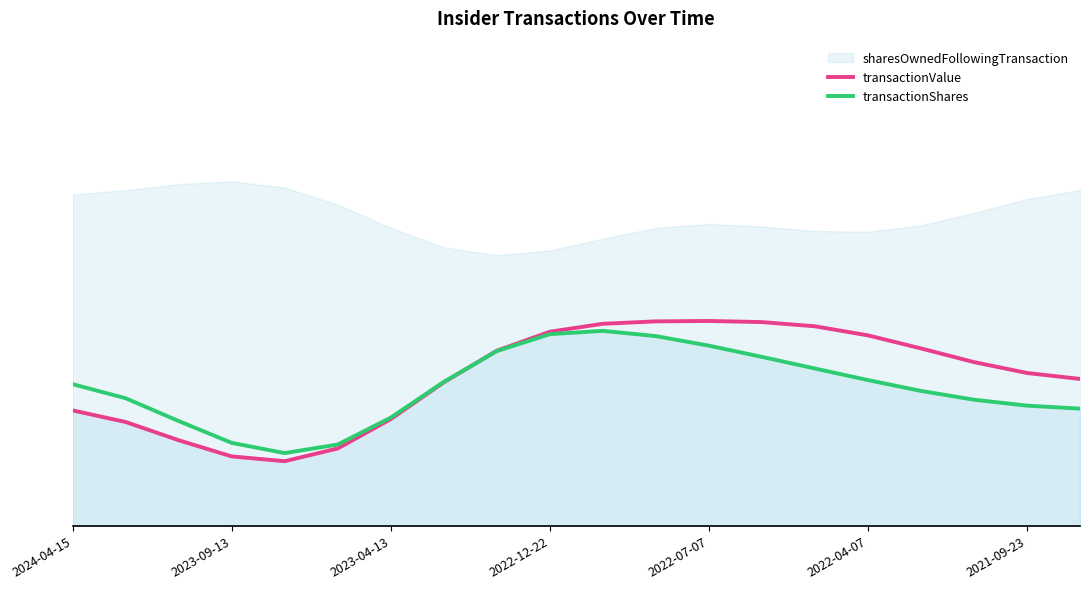

What is the total value across all series at 2022-12-22?

1.0